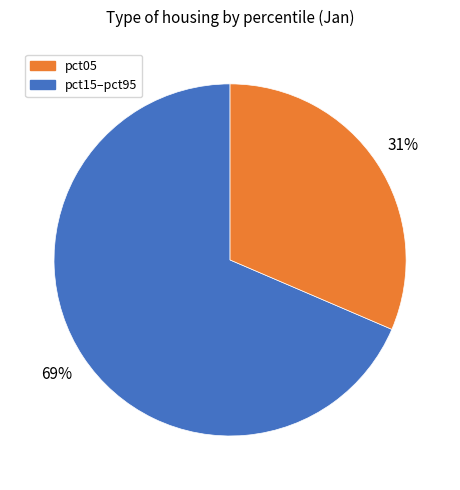

To the nearest percent, what is the average slice percentage?

50%